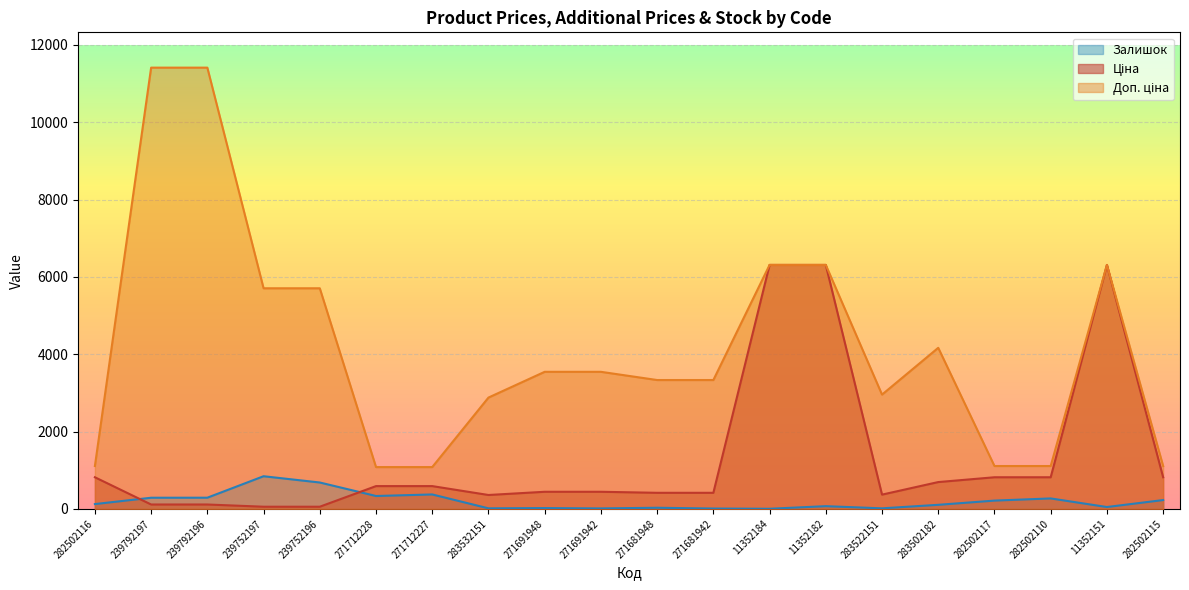

Does the chart display data point markers on the line(s)?

No